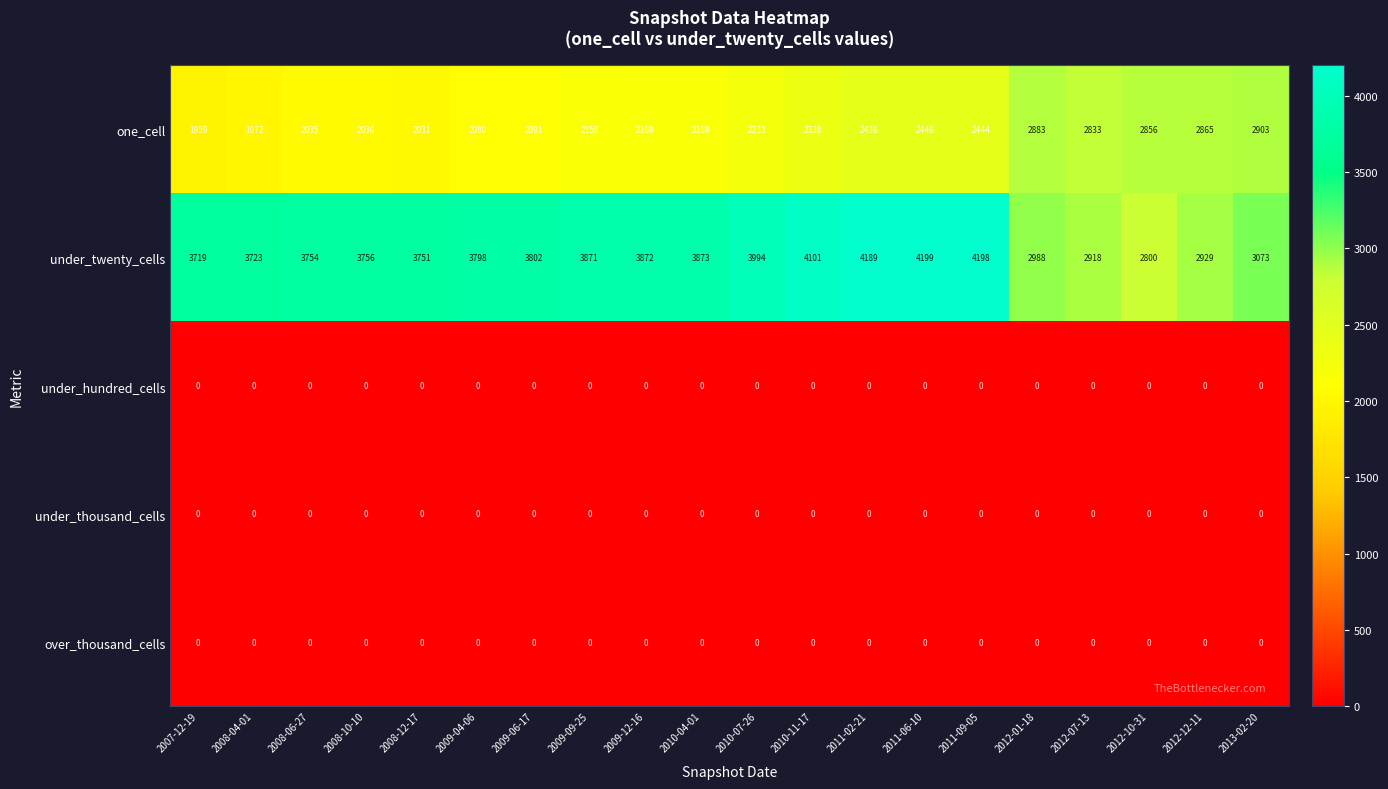

What is the spread (max minus min) of values at 2011-09-05?

4198